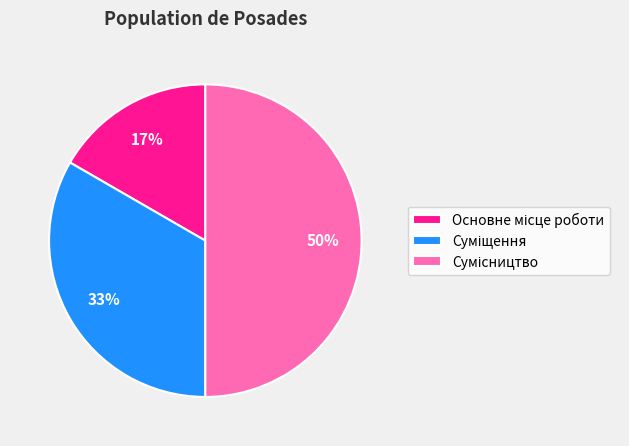

To the nearest percent, what is the average slice percentage?

33%